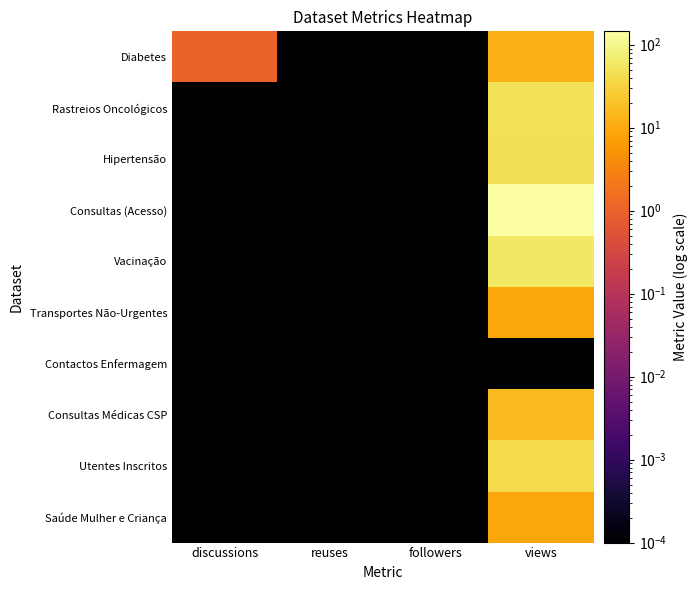

How many series are shown in this chart?

10